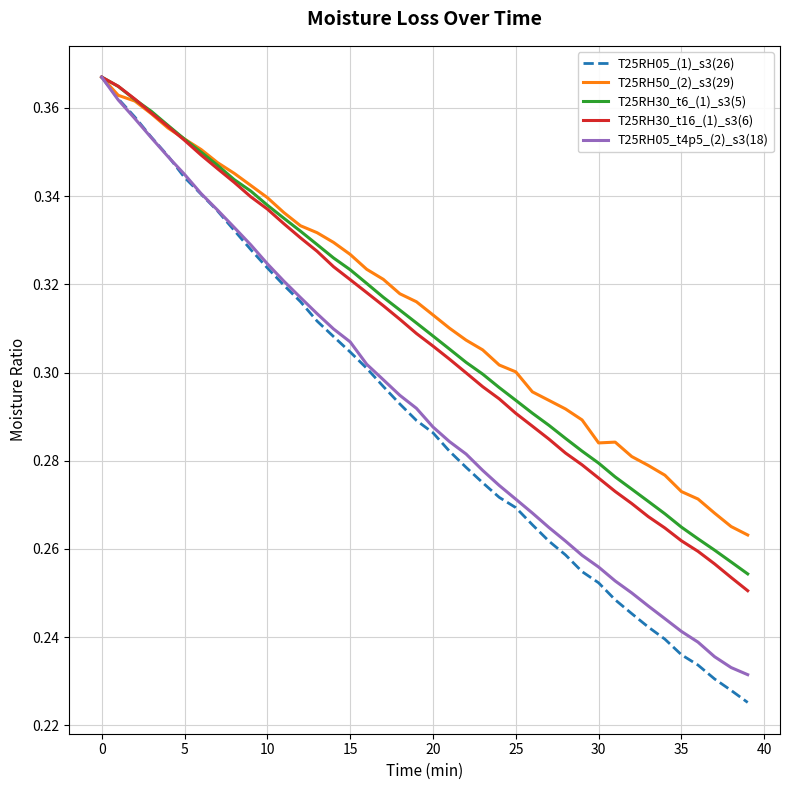

Which series has the largest range (max minus min)?

T25RH05_(1)_s3(26)